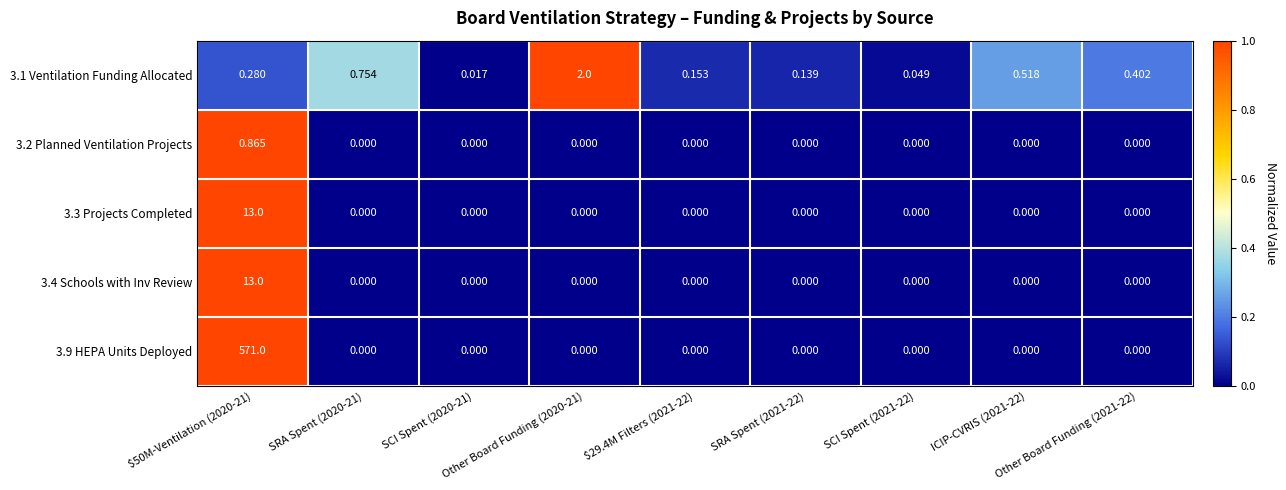

How many data points in 3.2 Planned Ventilation Projects are above 0?

1